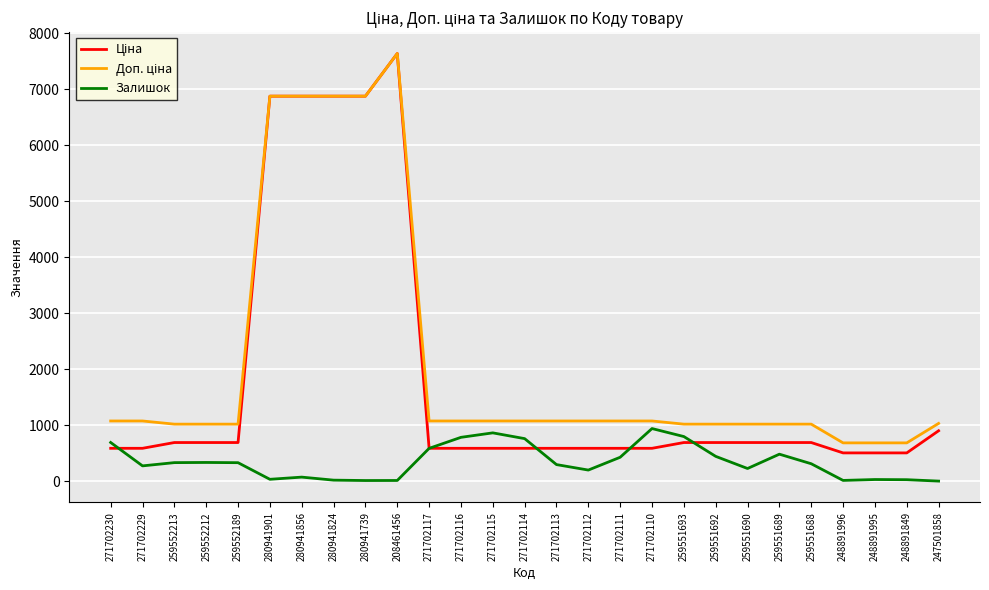

What is the difference between the highest and lowest values at 259552189?

688.8